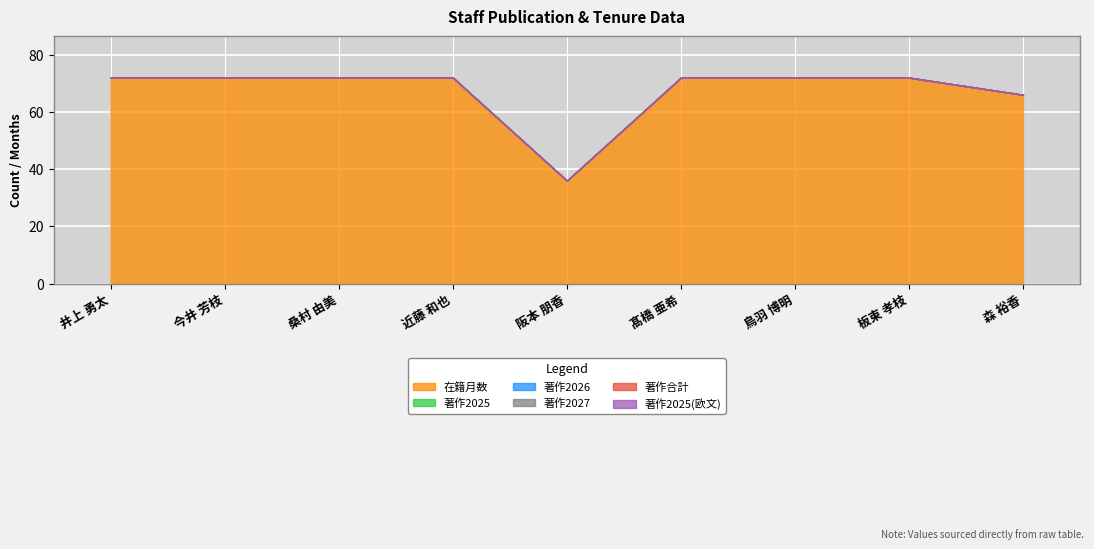

What are all the series names shown in the legend?

在籍月数, 著作2025, 著作2026, 著作2027, 著作合計, 著作2025(欧文)